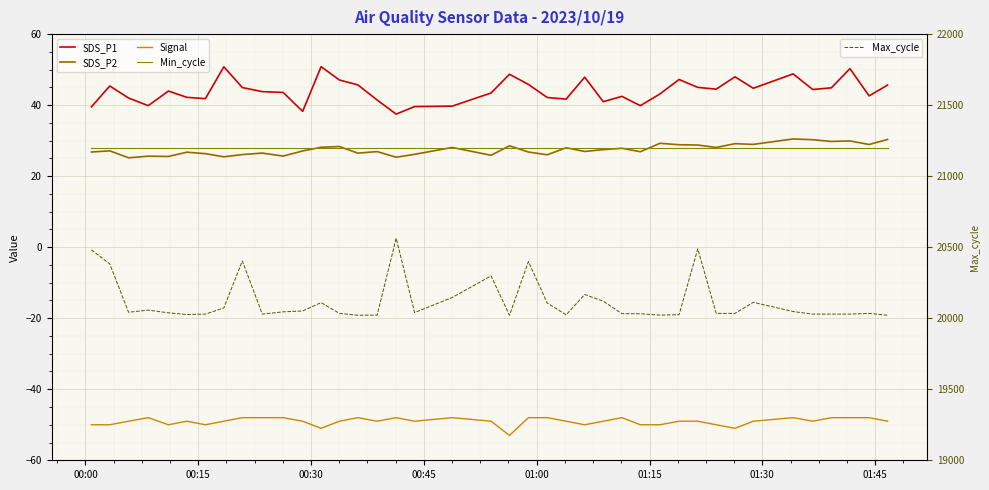

What is the minimum value for Max_cycle?

20021